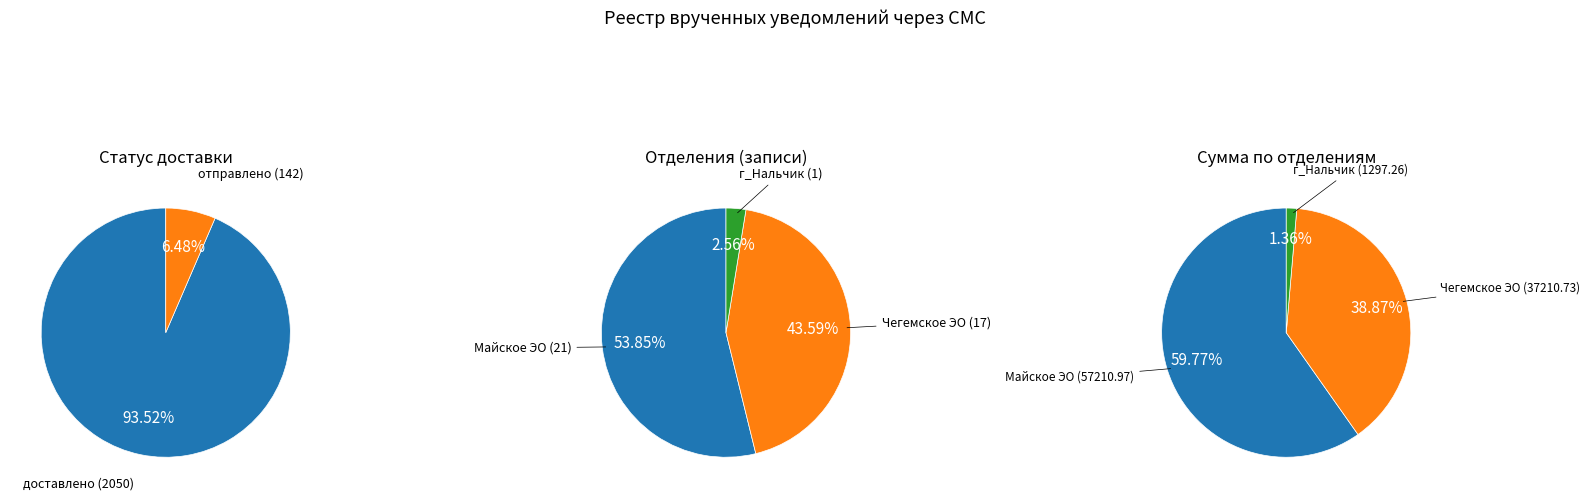

What is the ratio of the value at Чегемское ЭО to the value at г_Нальчик?

17.0